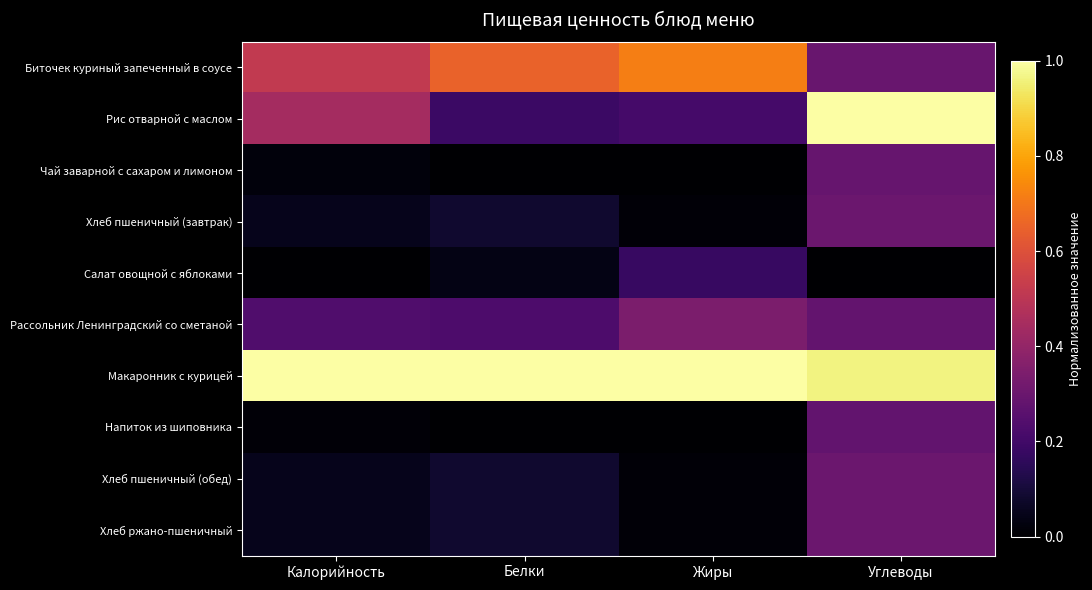

What is the total value across all series at Жиры?

2.5